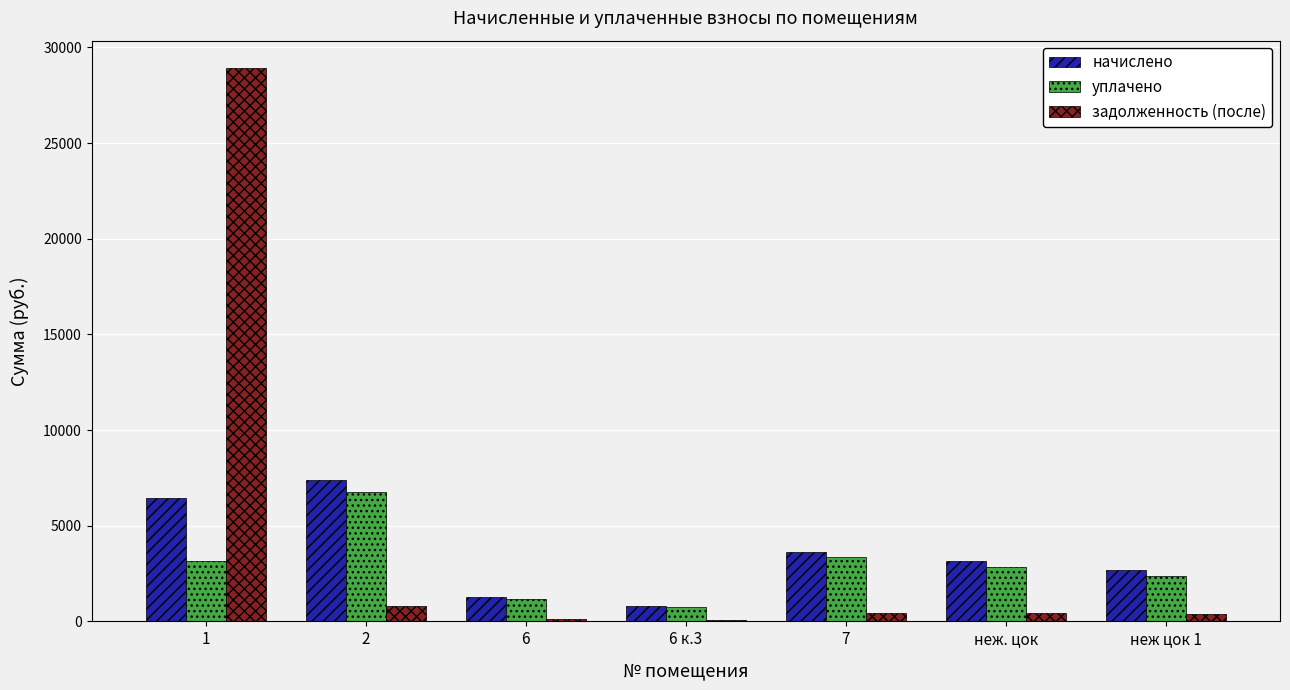

Which series has the largest total across all categories?

задолженность (после)